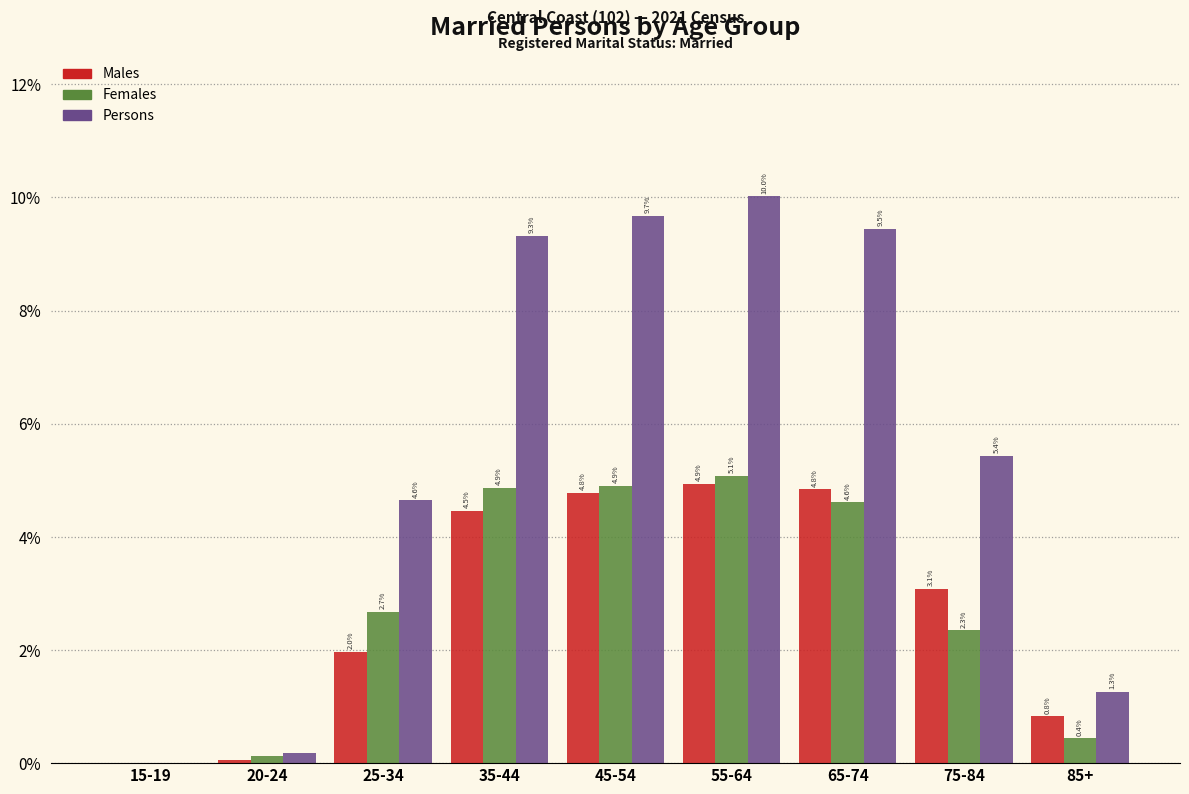

Between 15-19 and 65-74, which series saw the biggest shift?

Persons